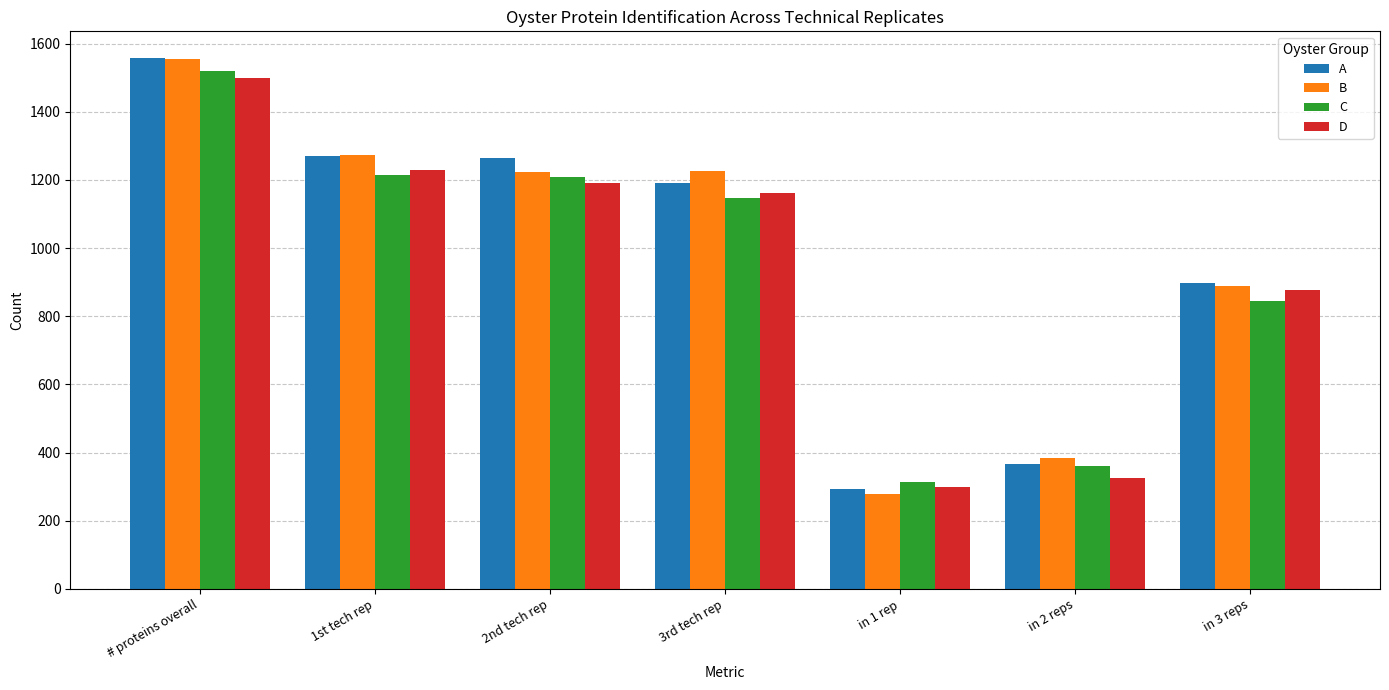

What is the label of the 6th bar from the left?

in 2 reps